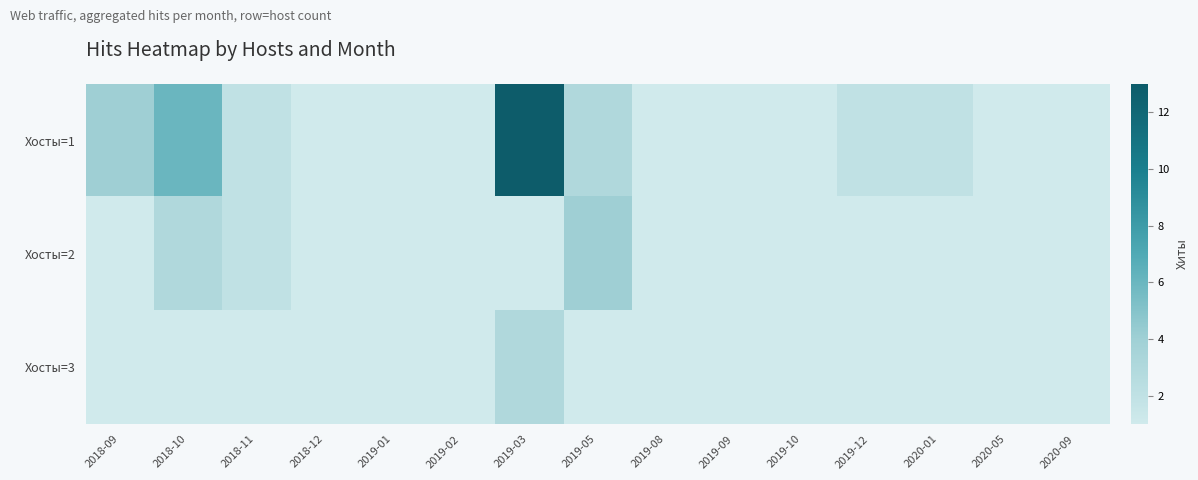

What is the total value across all series at 2019-03?

28